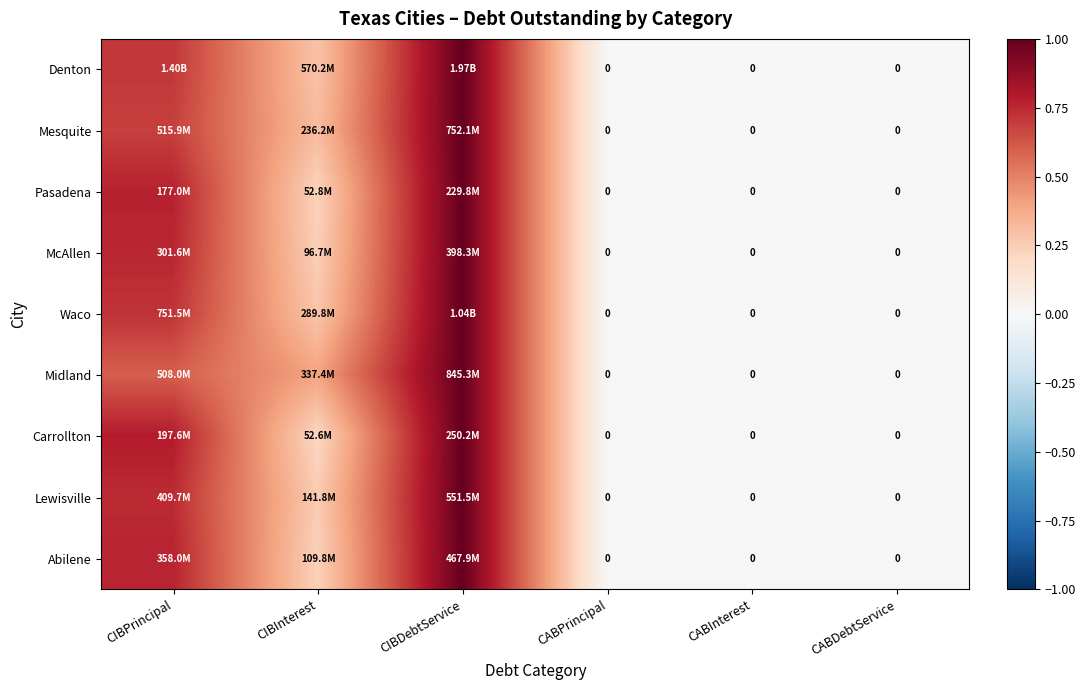

Count the Midland values in the range 0 to 1.

6